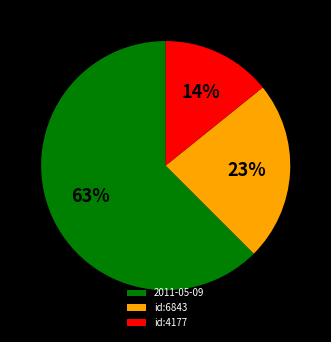

Is it true that 2011-05-09 is 54% of the pie?

False